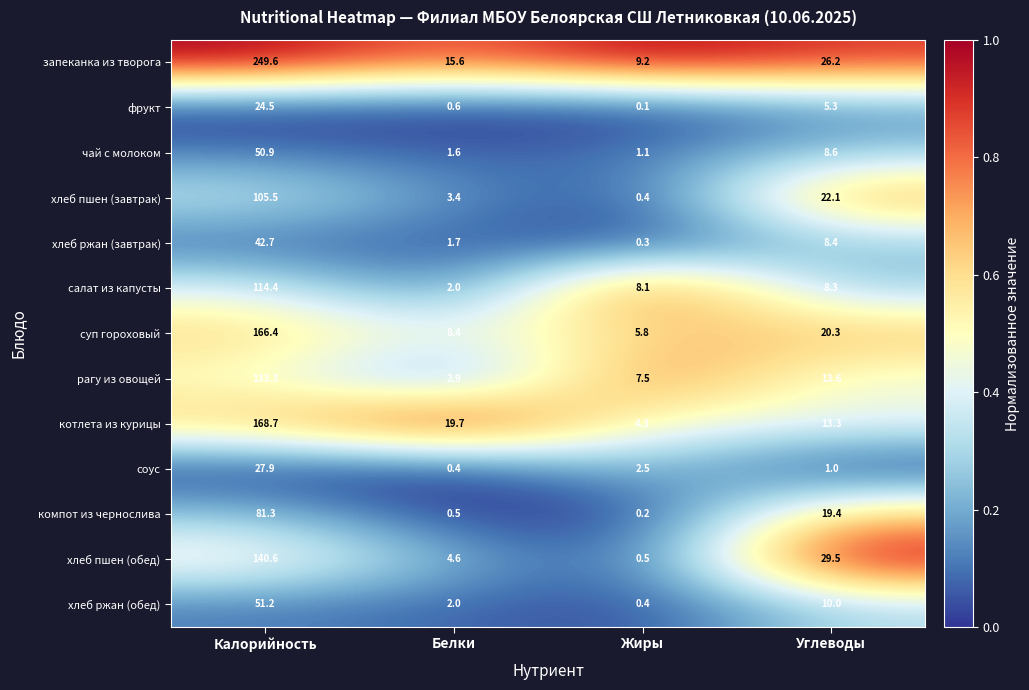

Between Калорийность and Белки, which series saw the biggest shift?

запеканка из творога